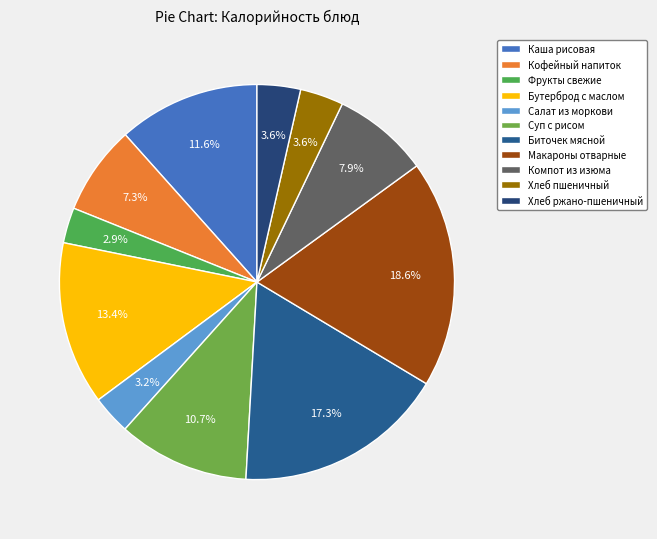

To the nearest percent, what is the average slice percentage?

9%